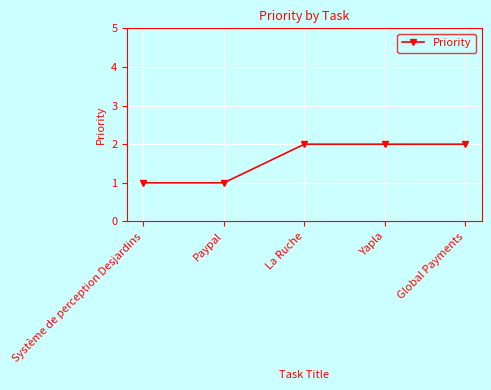

What is the smallest value displayed?

1